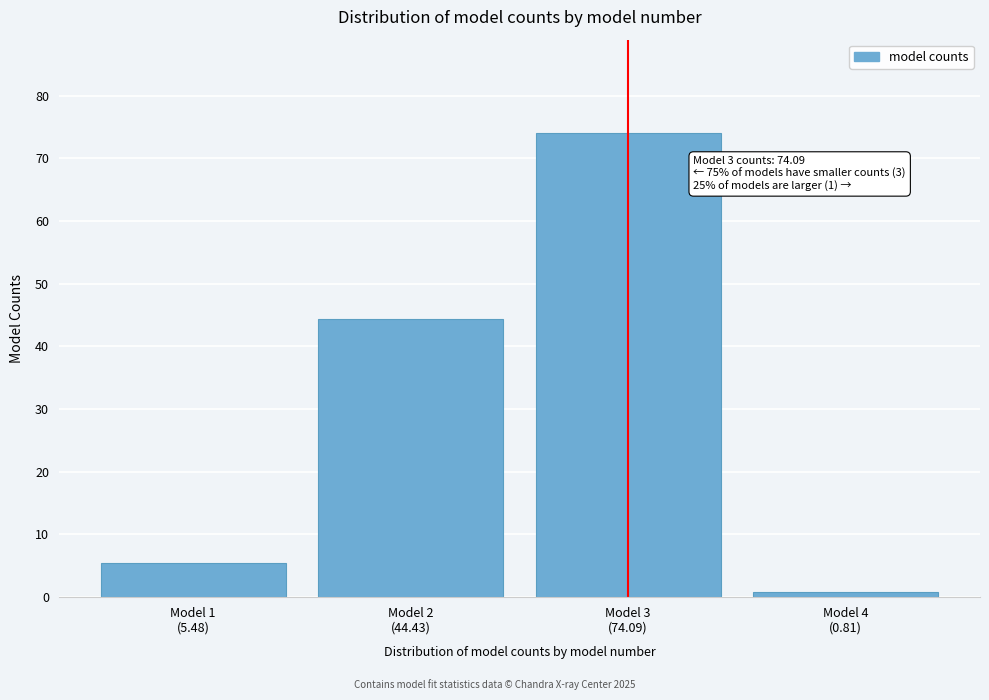

Reading left to right, what are all the values shown in this chart?

5.5	44.4	74.1	0.8